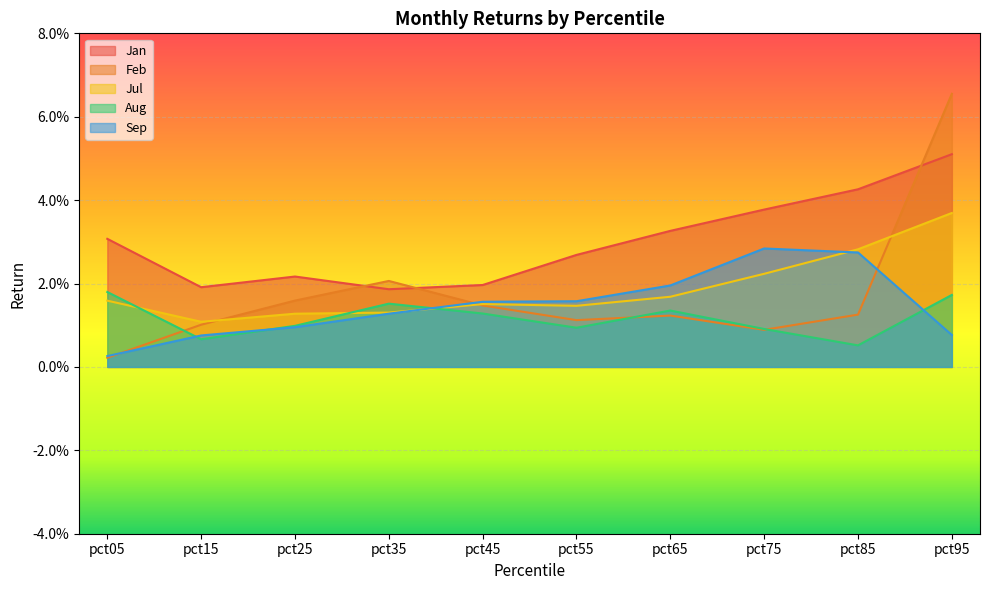

At pct05, list the series in order from smallest to largest.

Feb, Sep, Jul, Aug, Jan